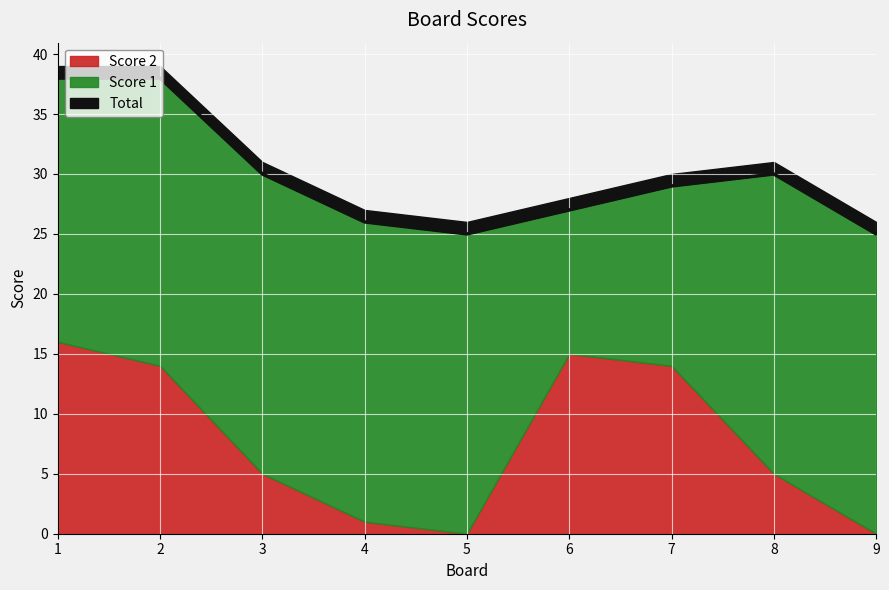

True or false: Score 1 has more than 2 points higher than both neighbors.

False